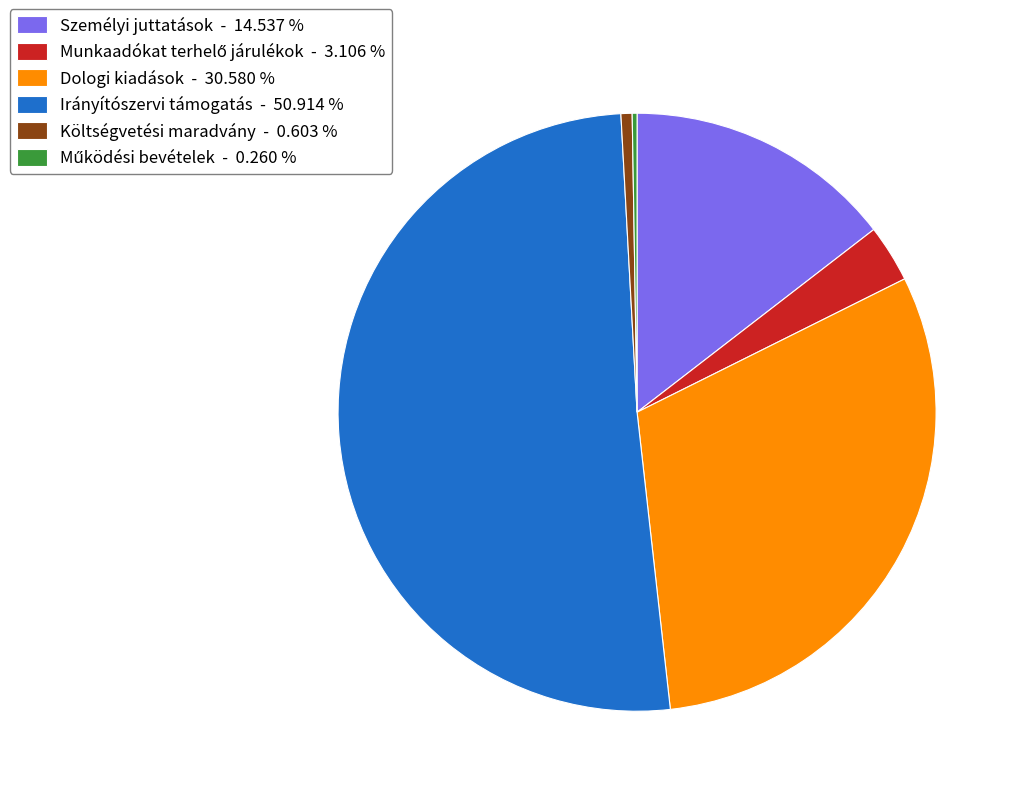

Is there a majority slice in this chart?

Yes